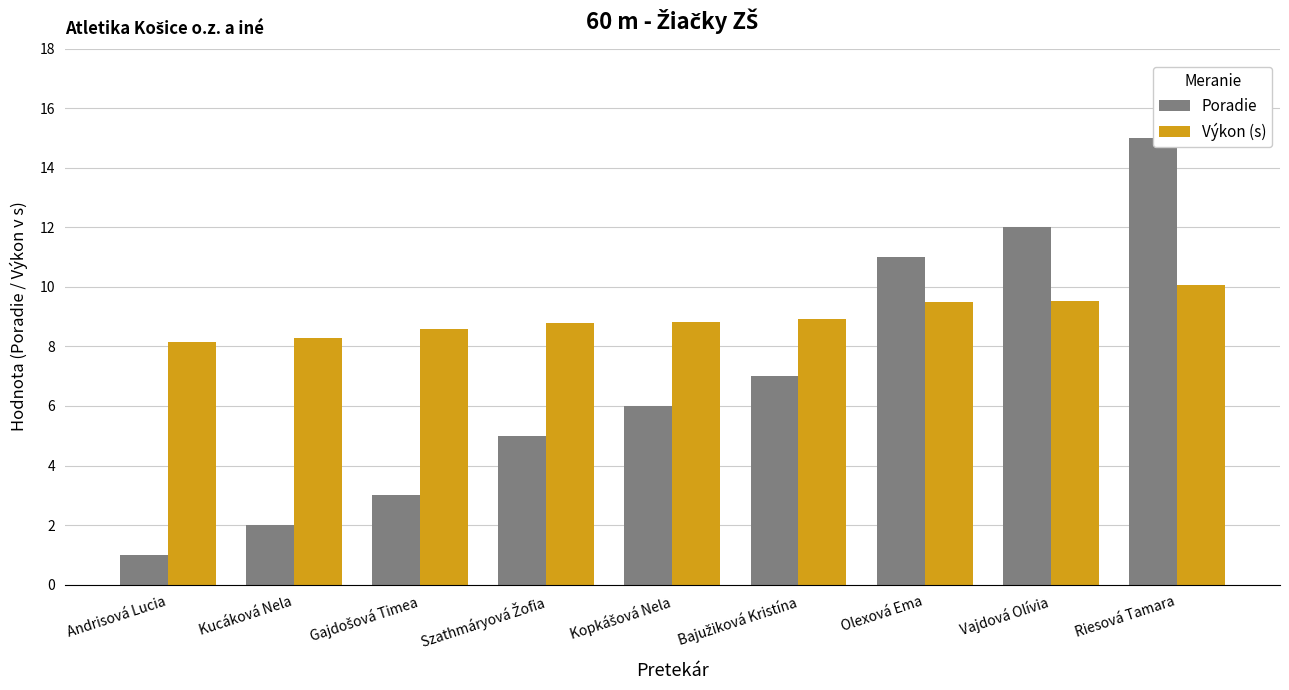

Are the bars horizontal?

No